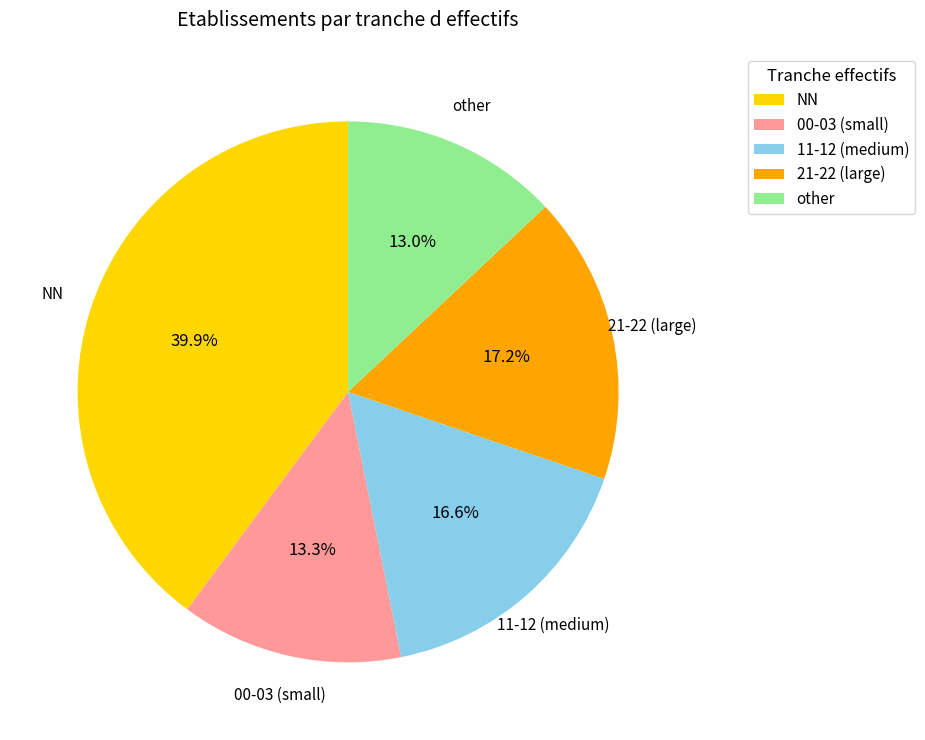

What is the largest slice in the pie chart?

NN